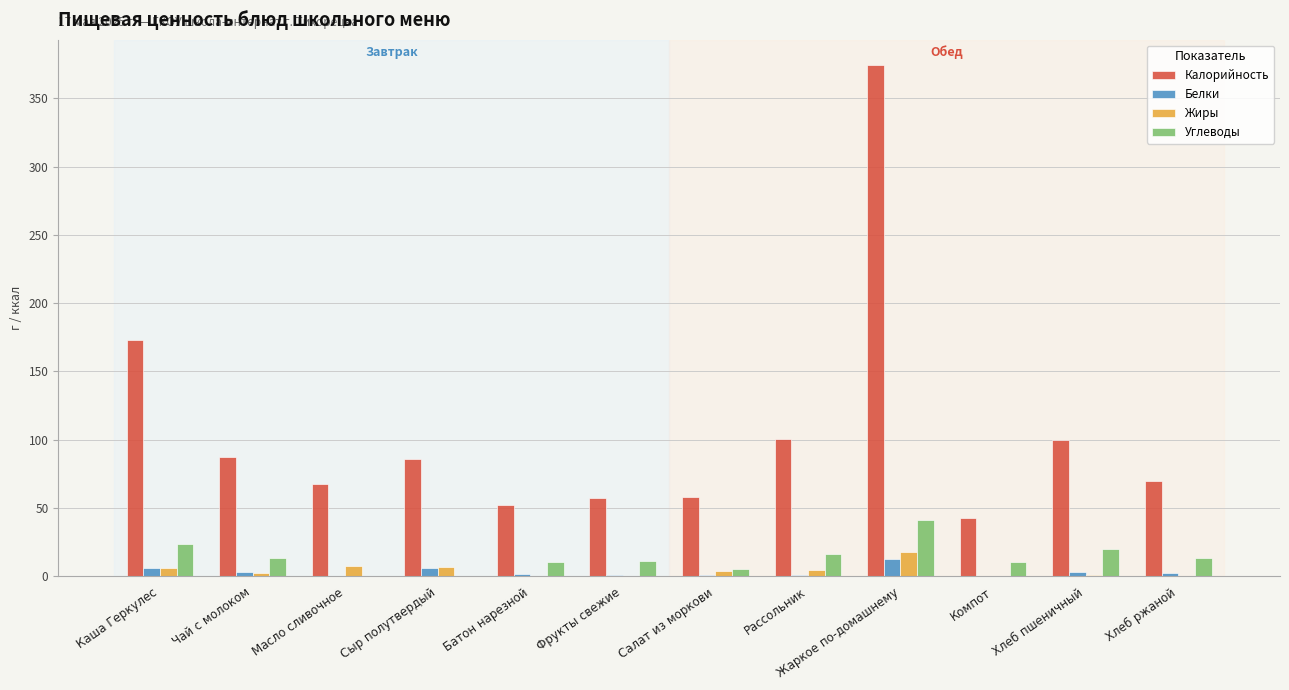

How many values in the Калорийность series exceed 85?

6